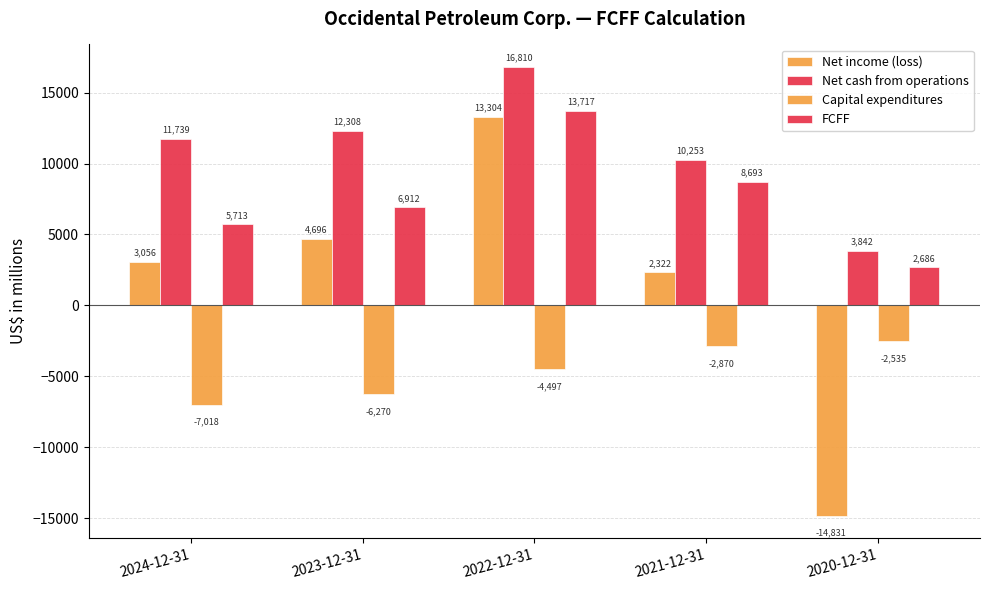

How many bars are there in total?

20